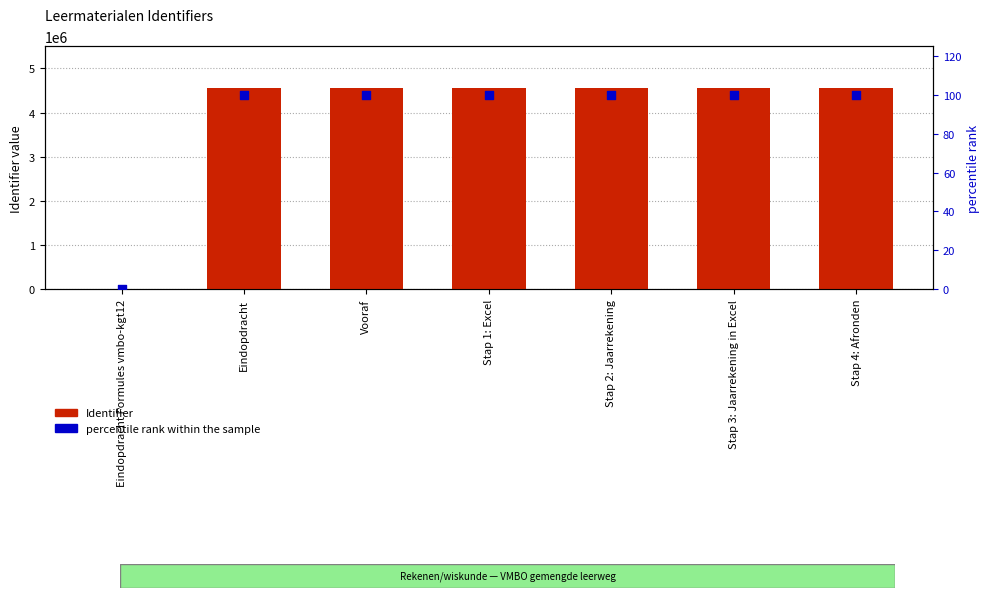

Which series has the widest spread of Y values?

Identifier